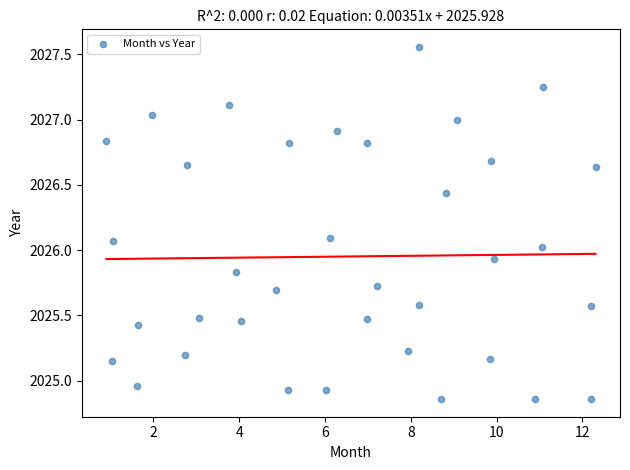

What is the range of Y values (max minus min)?

2.7